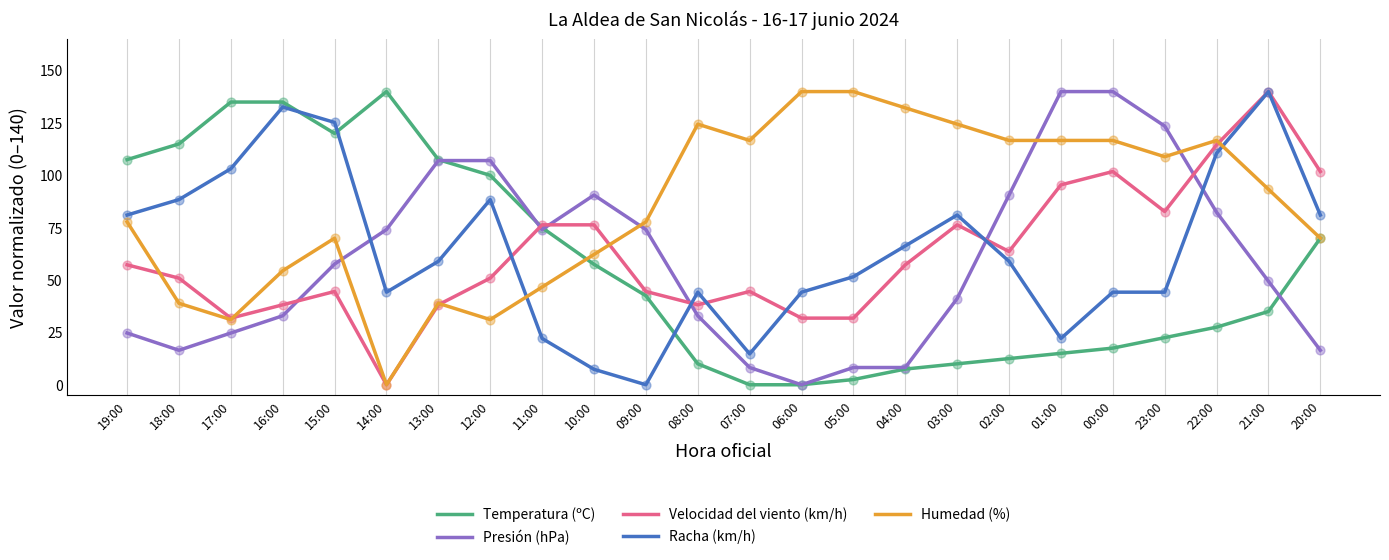

What is the total value across all series at 22:00?

451.6